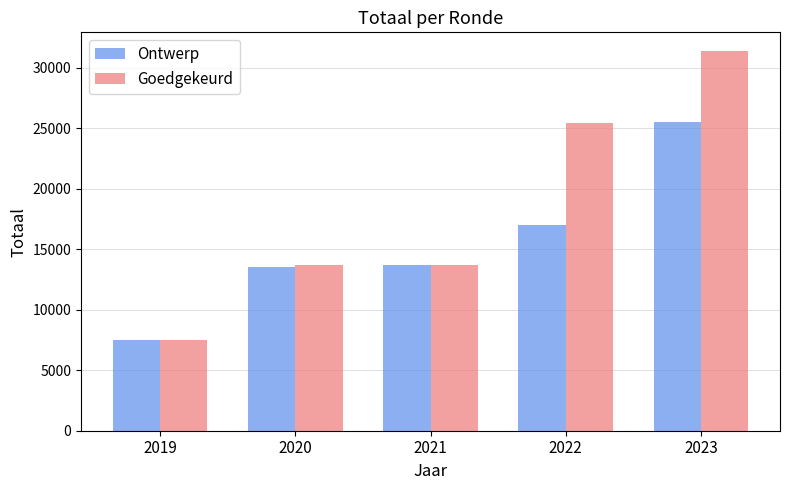

At which label is Ontwerp closest to 16499?

2022